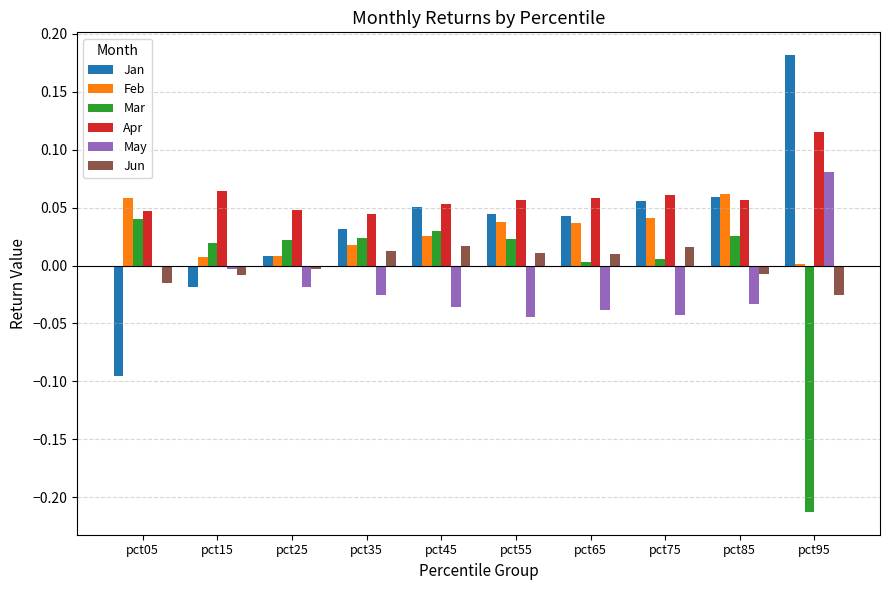

Rank the series by their maximum value, from lowest to highest.

Jun, Mar, Feb, May, Apr, Jan